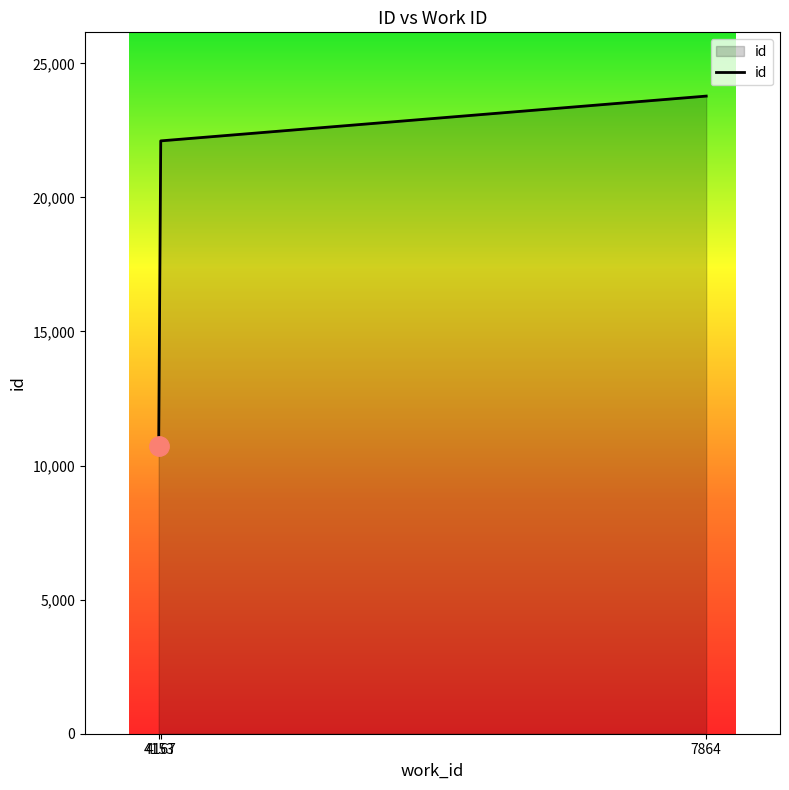

How many values are between 10712 and 23778?

3